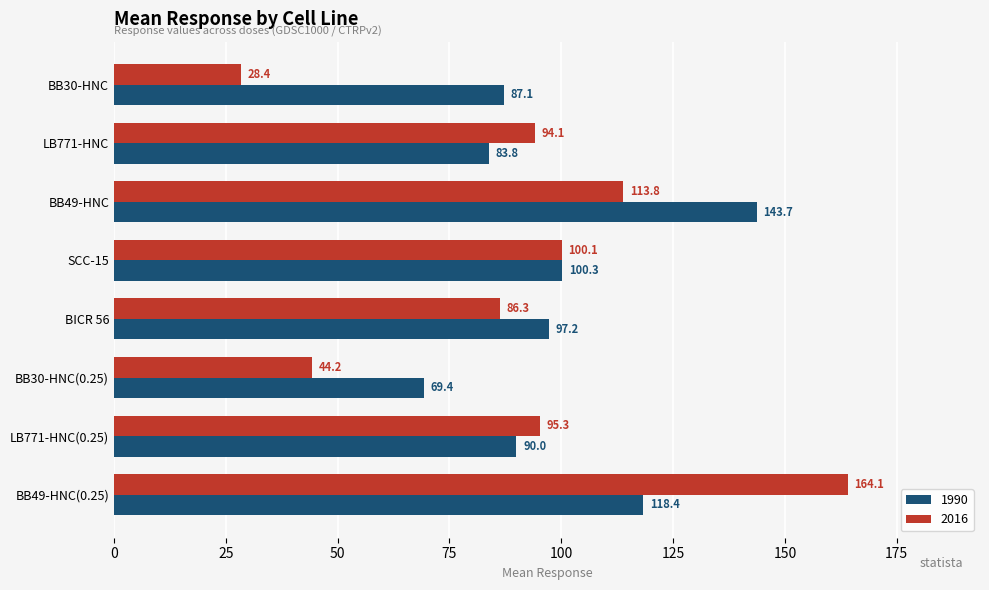

The value of 2016 at BB30-HNC(0.25) is 15.9. True or false?

False